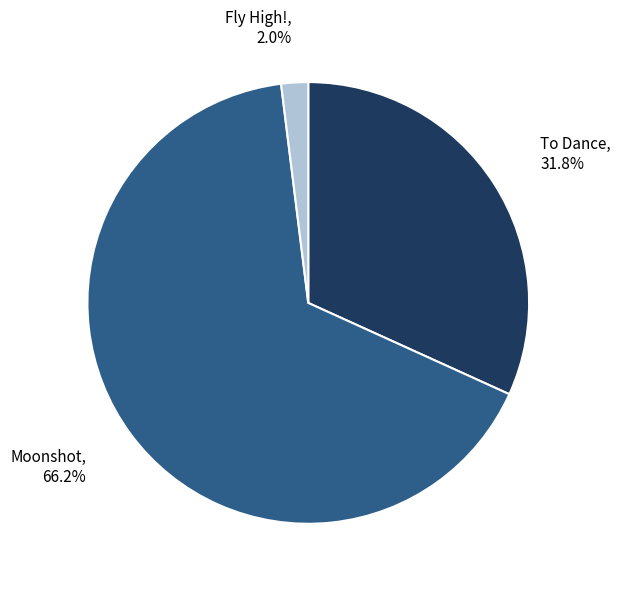

What percentage is the Moonshot slice, to the nearest percent?

66%